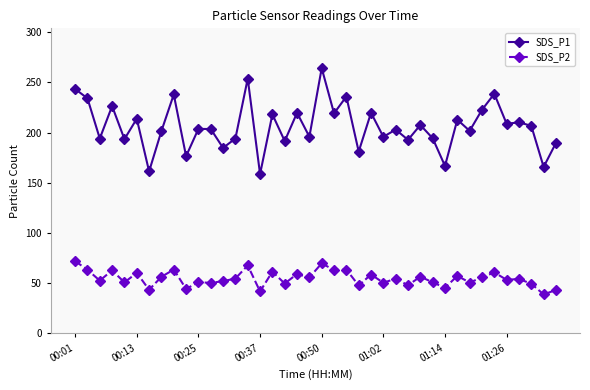

True or false: SDS_P1 has more than 2 points higher than both neighbors.

True